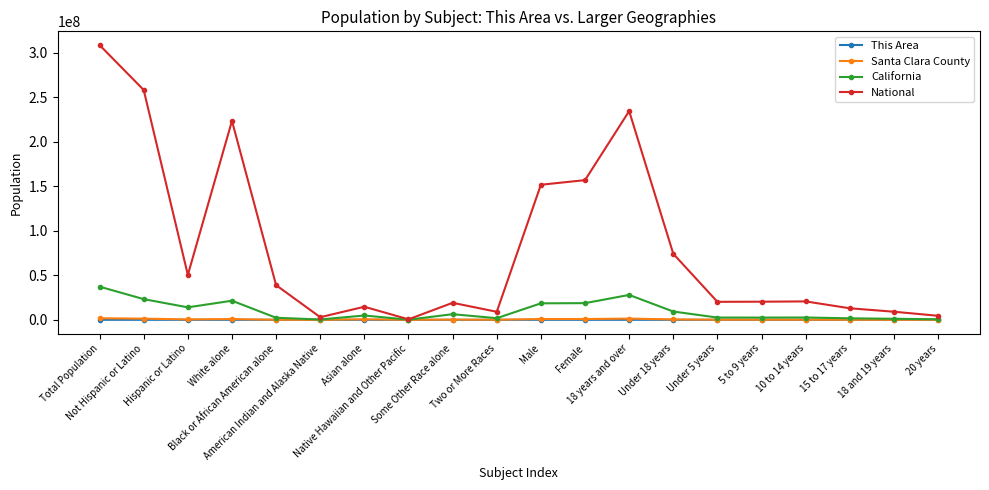

Which series has the largest total across all categories?

National